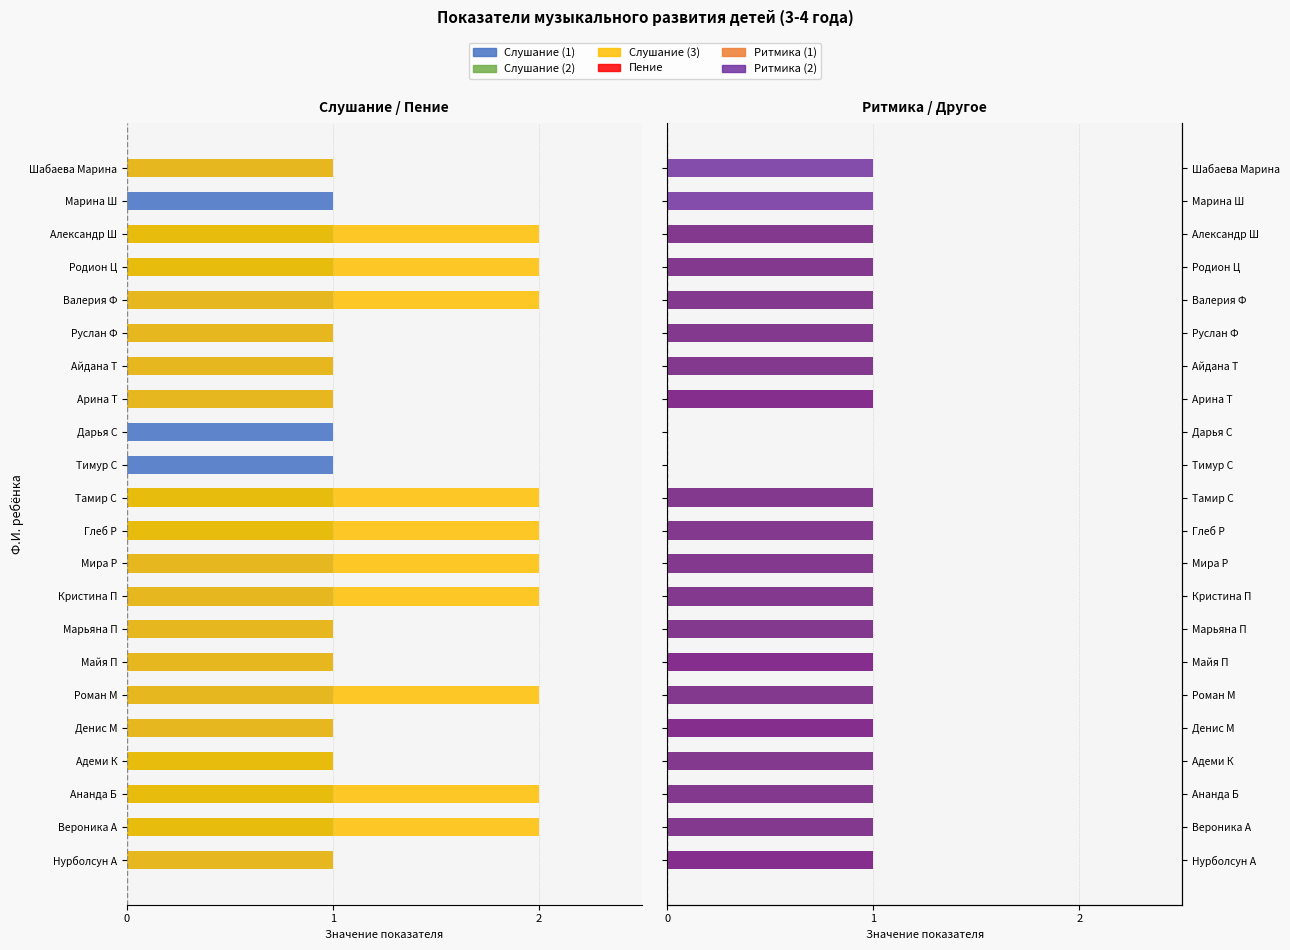

What are all the series names shown in the legend?

Слушание (1), Слушание (2), Слушание (3), Пение, Ритмика (1), Ритмика (2)